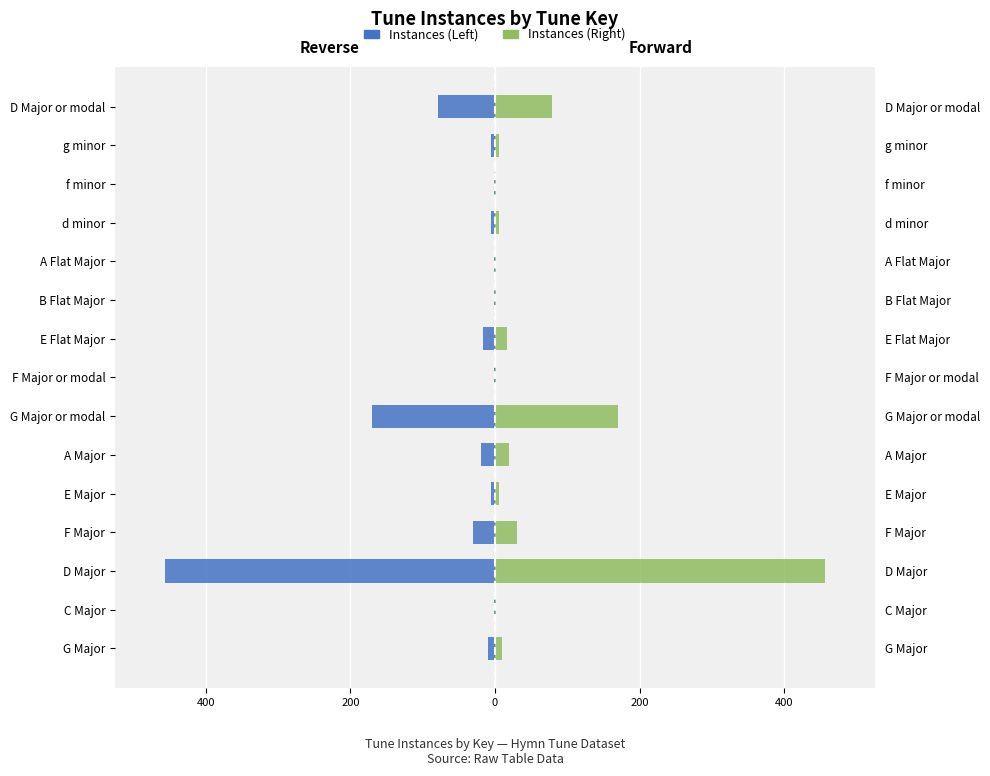

Is it true that Instances (Left) equals -712 at D Major?

False